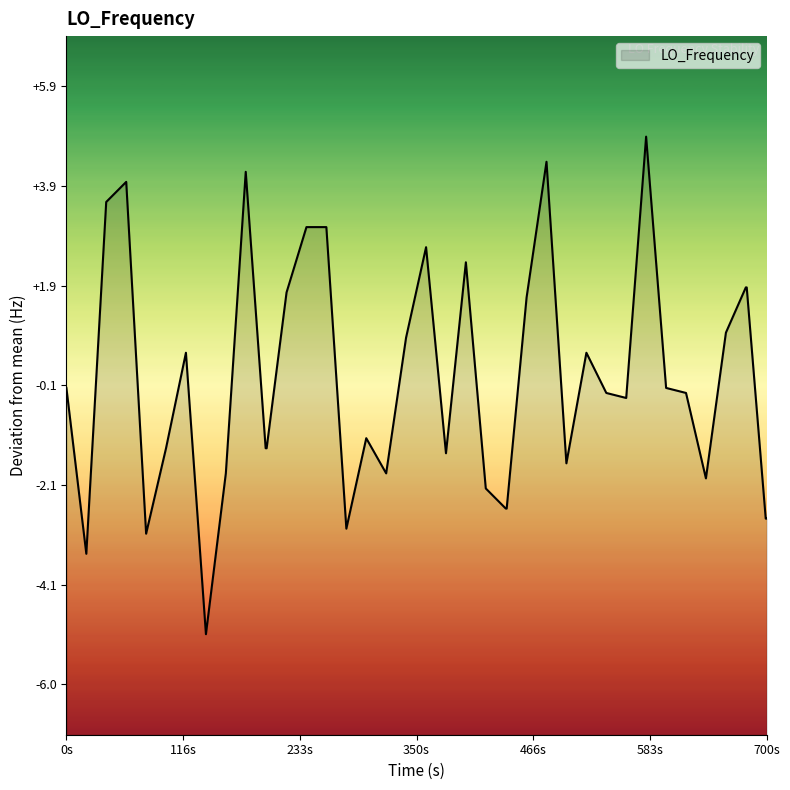

What is the label of the 1st point from the left?

0s